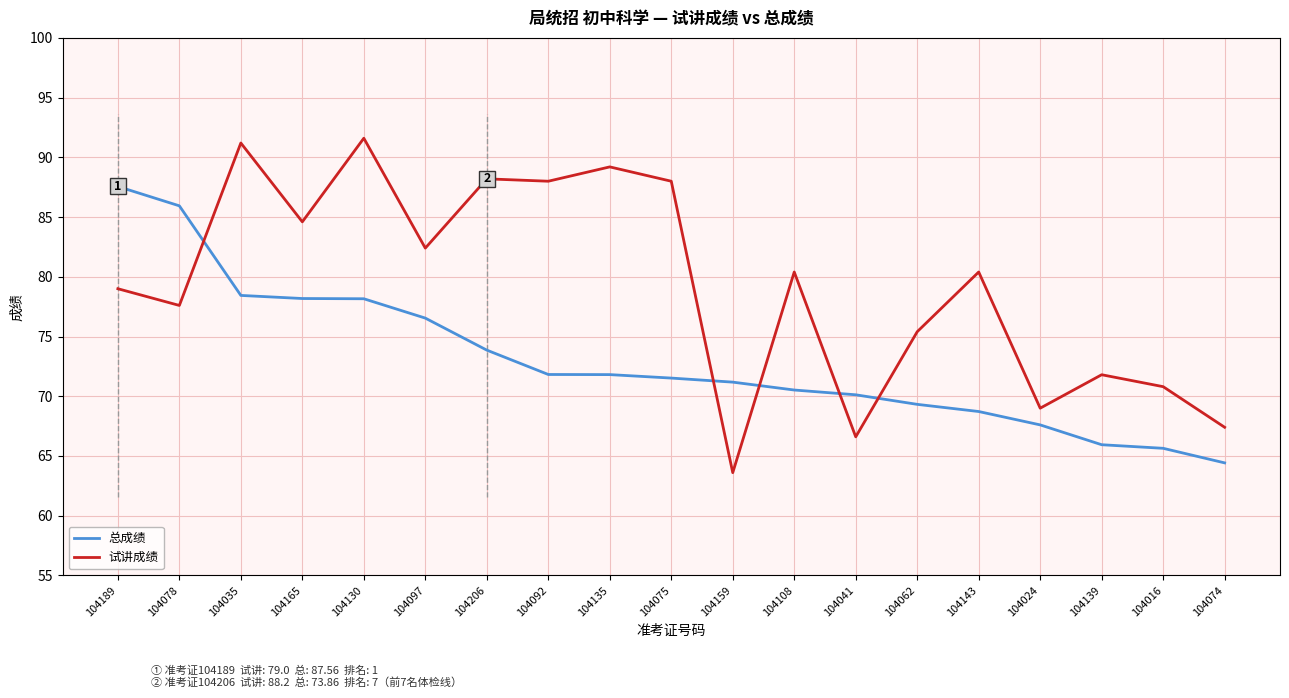

What is the difference between the highest and lowest values at 104075?

16.5